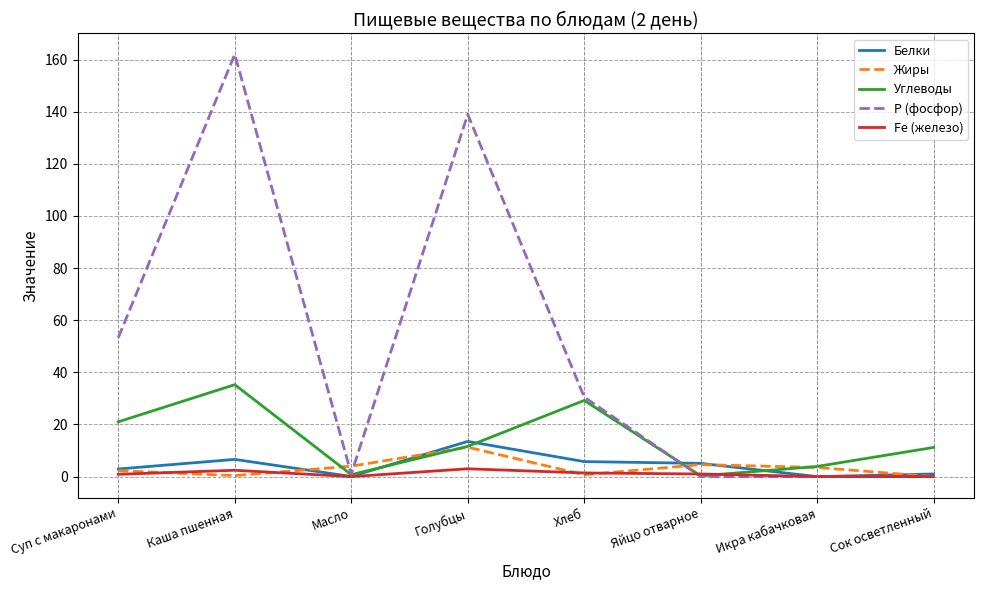

Between Хлеб and Яйцо отварное, which series saw the biggest shift?

Р (фосфор)